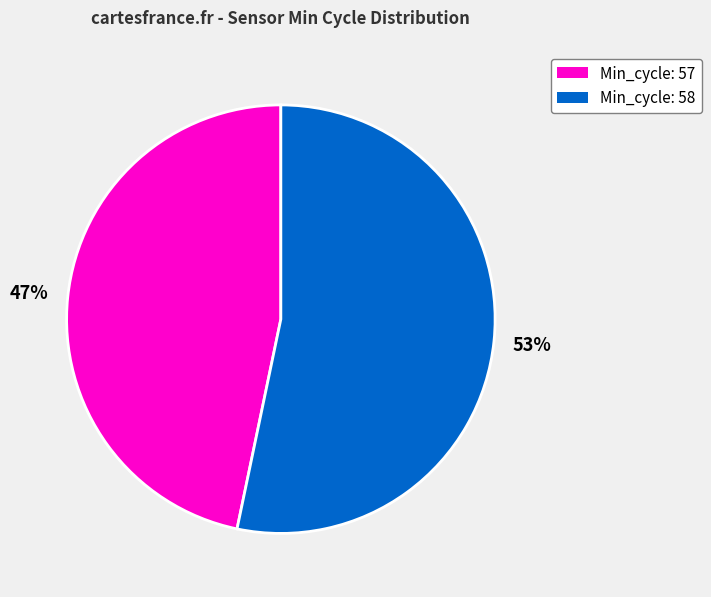

Is there a majority slice in this chart?

Yes